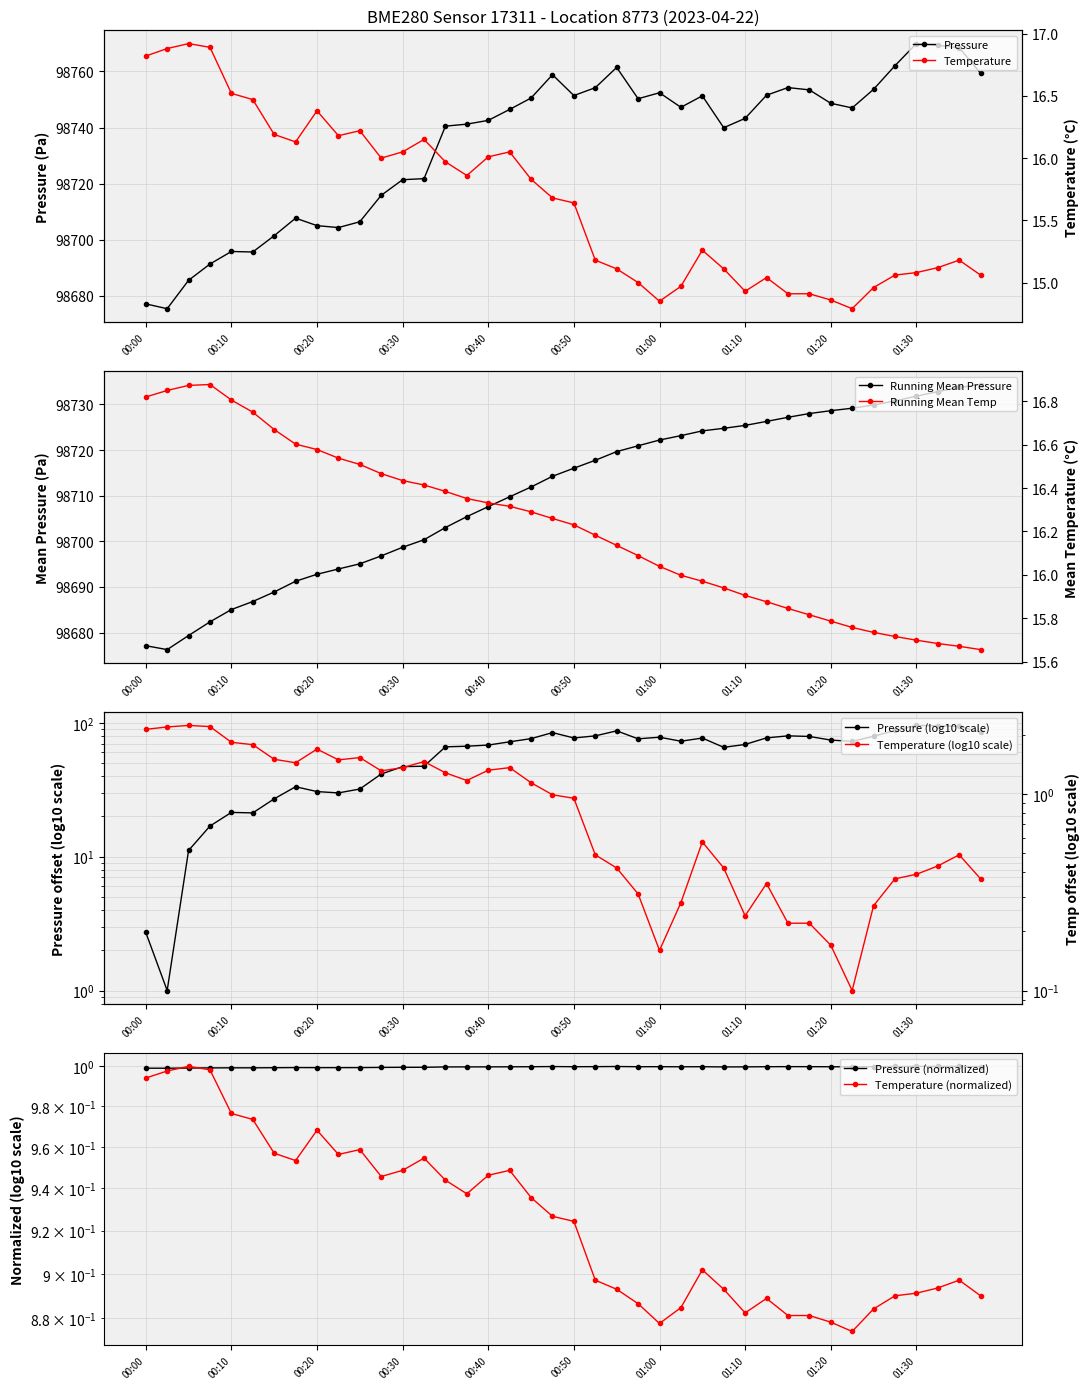

The Pressure series shows 98752.4 at 01:00. True or false?

True